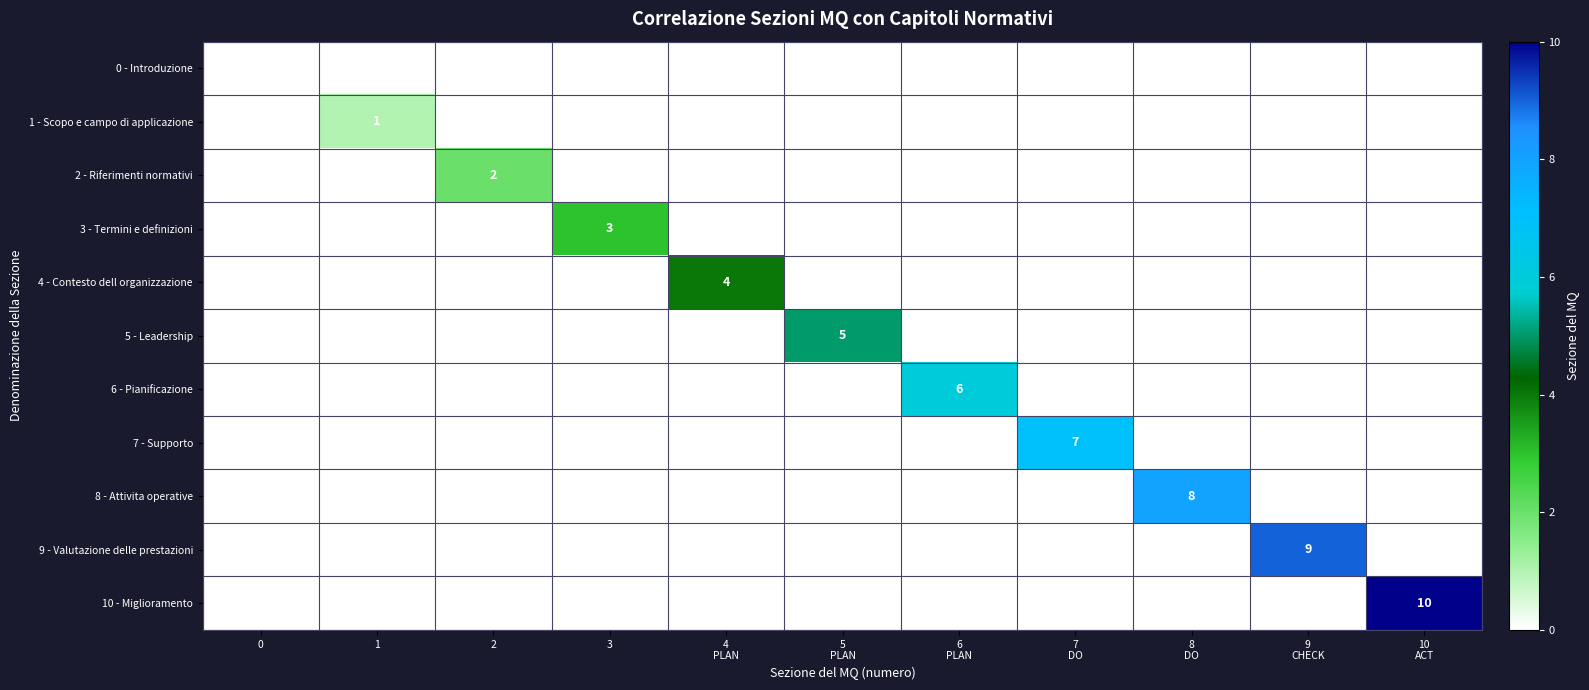

What is the total value across all series at 4
PLAN?

4